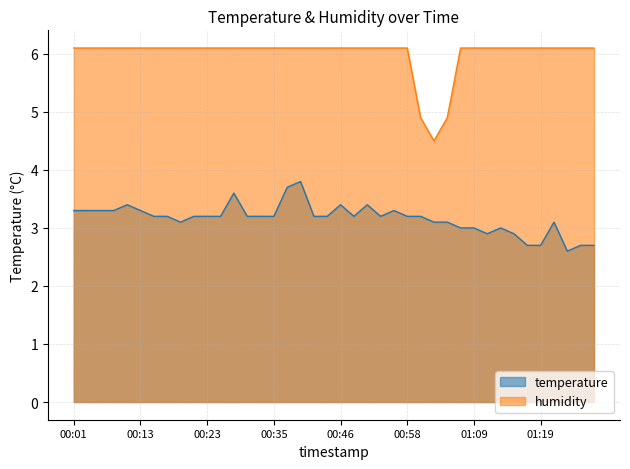

Where does the temperature series first go above 3?

00:01